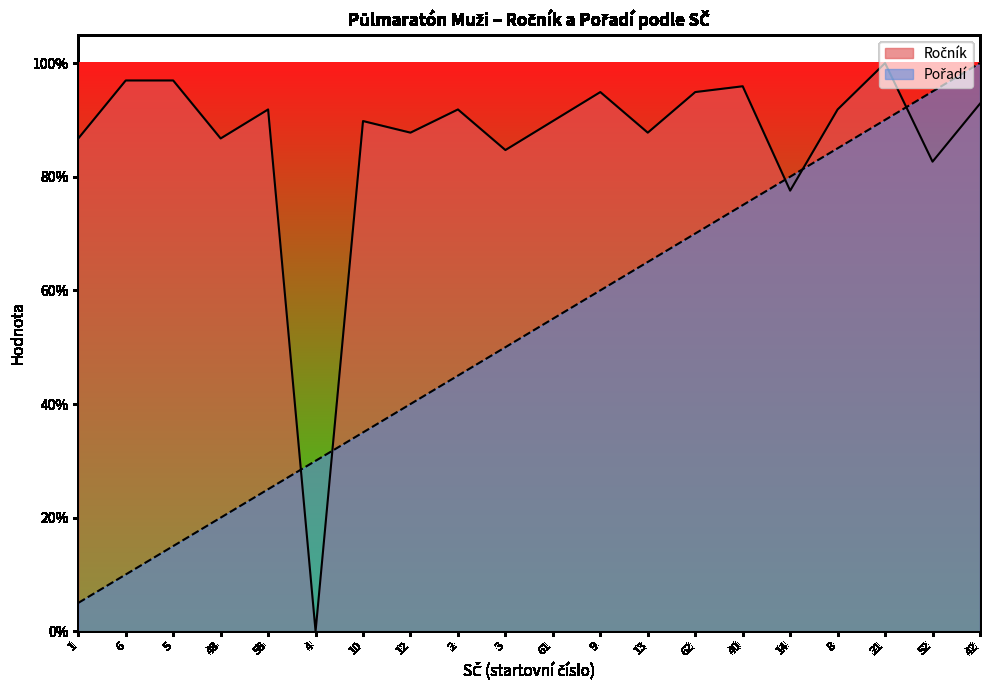

What position from the left is 3?

10